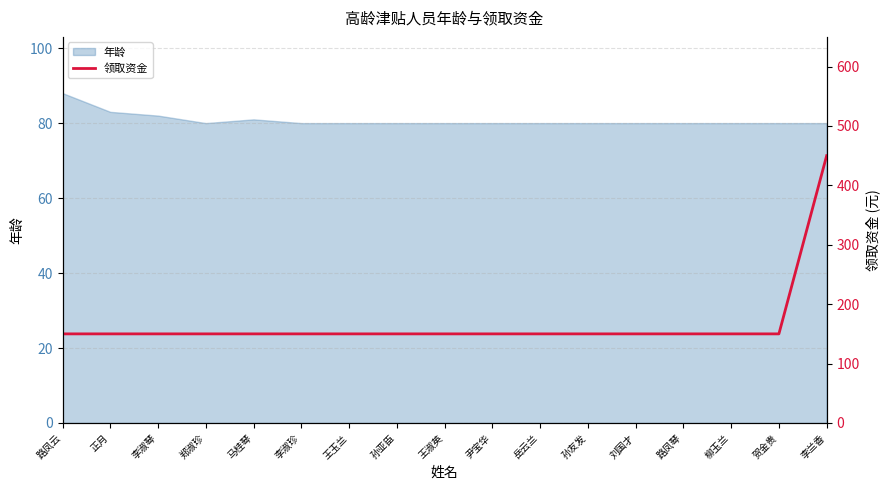

Which label corresponds to the largest value in the chart?

李兰香